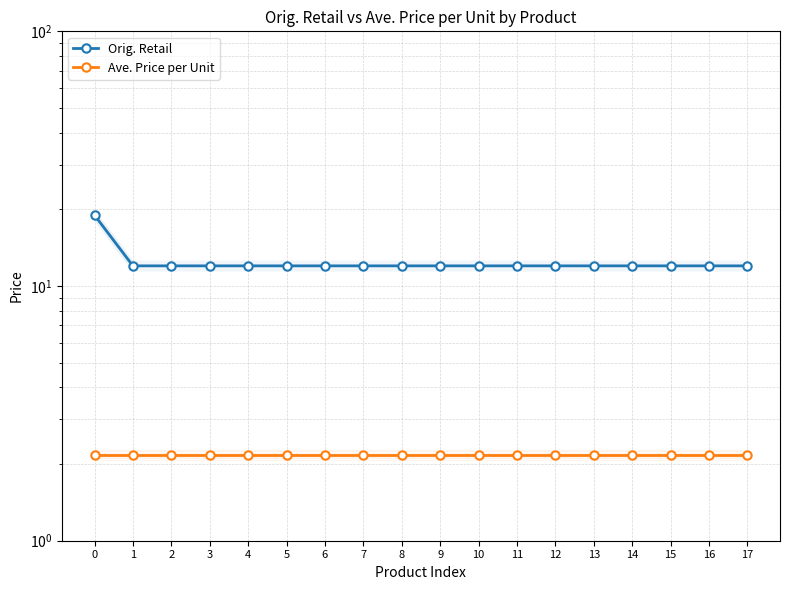

Read the Orig. Retail value at 0.

19.0